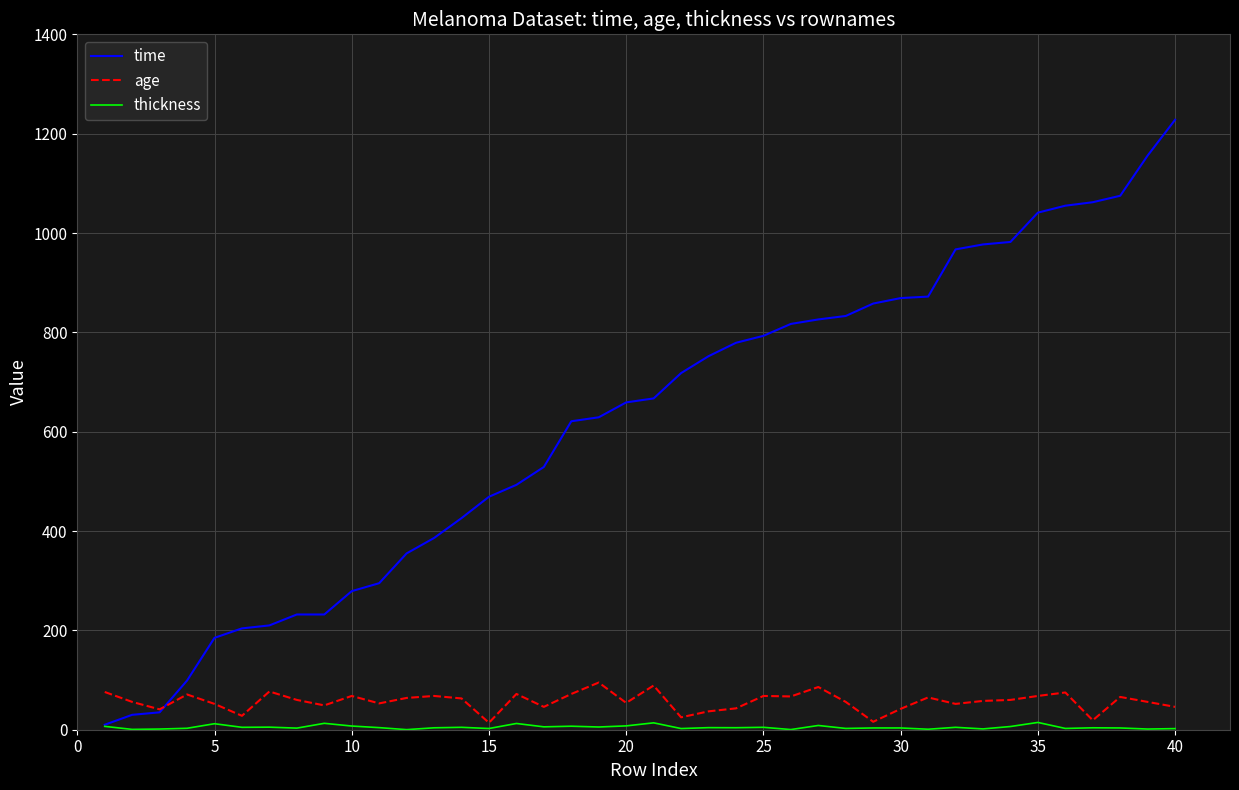

What is the highest value of the time series?

1228.0